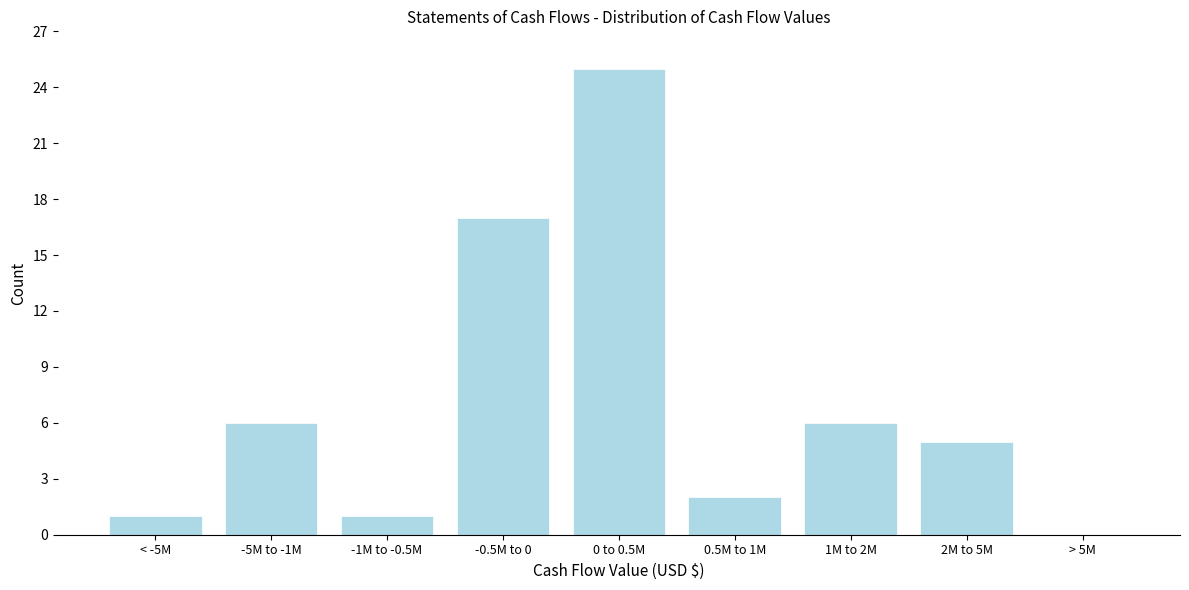

Reading right to left, what are all the values shown in this chart?

> 5M=0	2M to 5M=5	1M to 2M=6	0.5M to 1M=2	0 to 0.5M=25	-0.5M to 0=17	-1M to -0.5M=1	-5M to -1M=6	< -5M=1